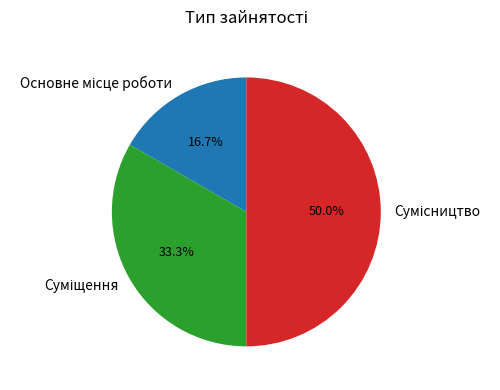

To the nearest percent, what is the average slice percentage?

33%